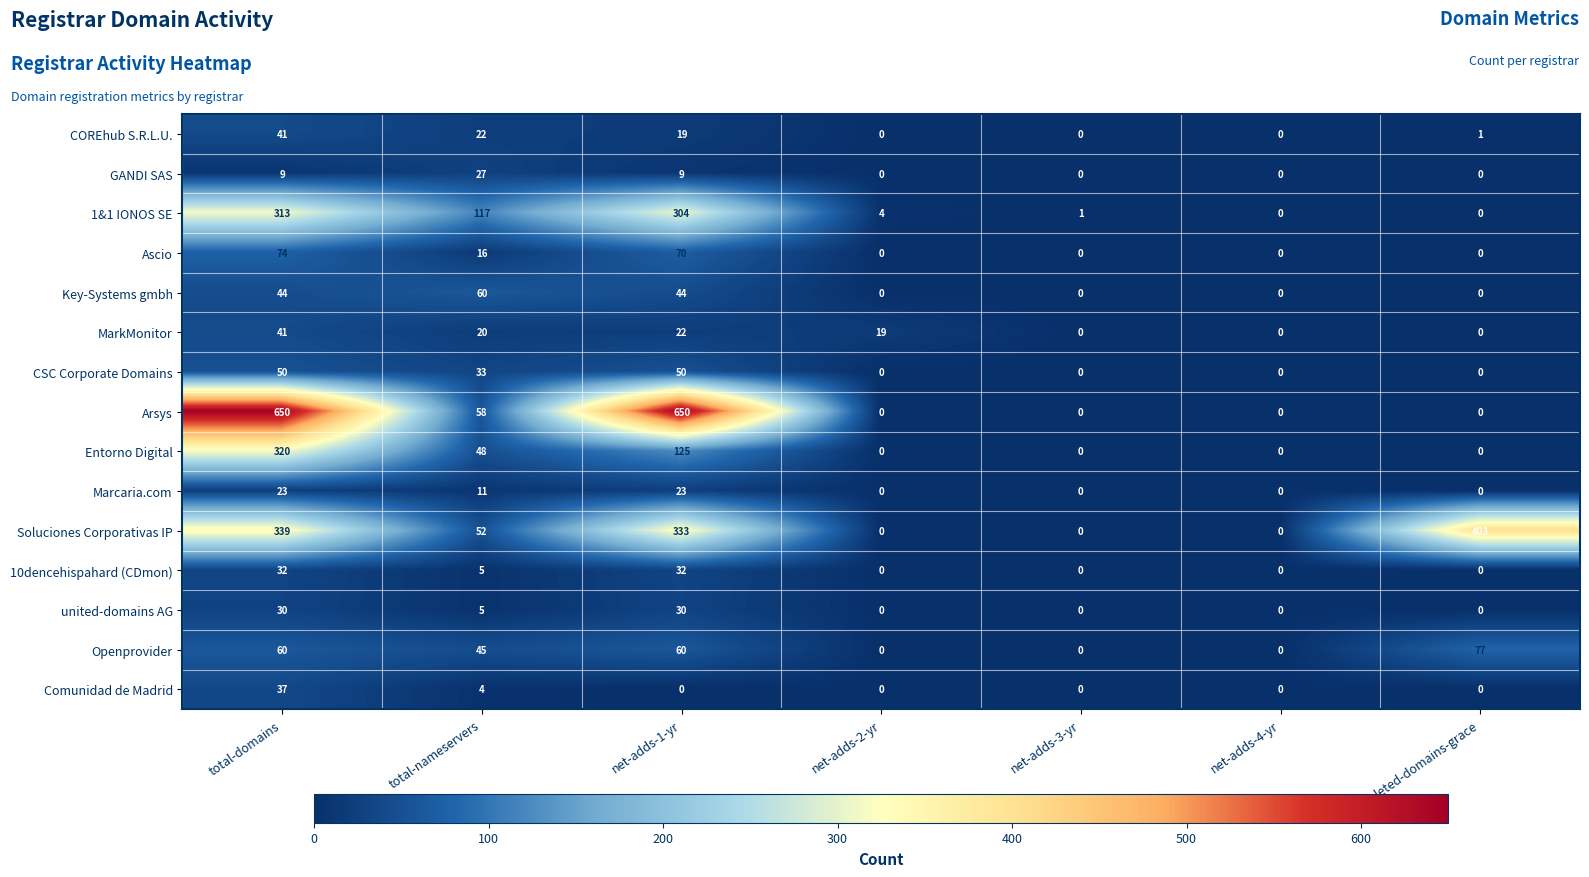

Where is Entorno Digital nearest to the value 160?

net-adds-1-yr